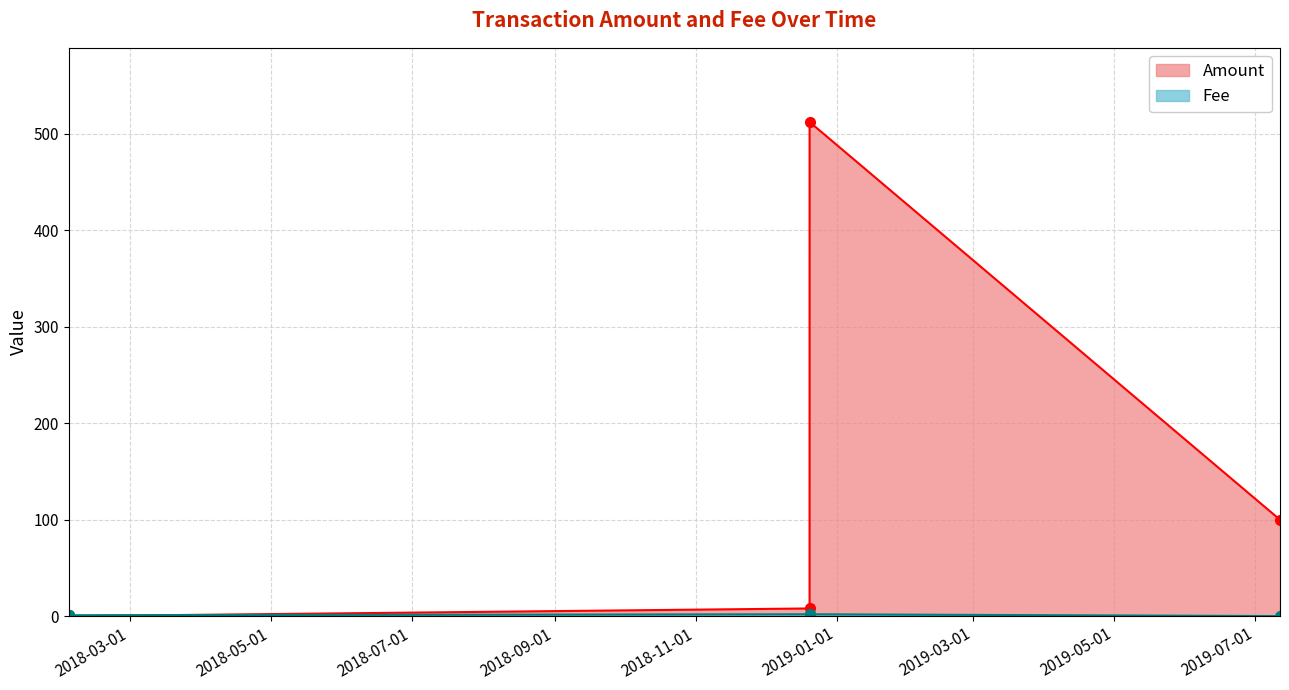

How many lines are shown in the chart?

2